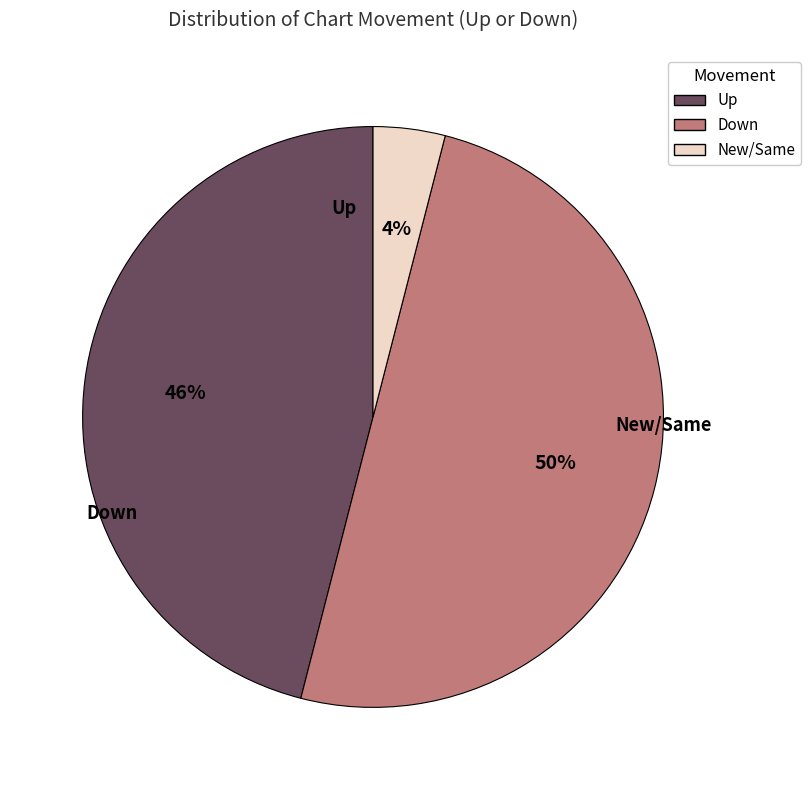

To the nearest percent, what is the difference between the largest and smallest slice percentages?

46%